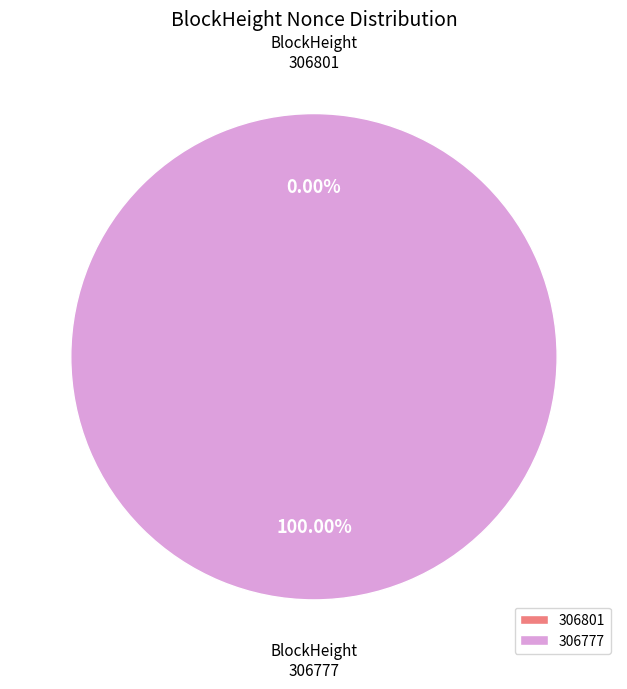

Which slice is the smallest?

306801